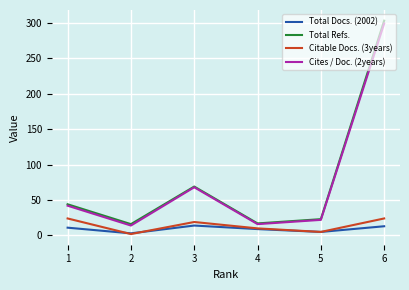

Is the value of Total Docs. (2002) at 4 greater than the value of Citable Docs. (3years) at 2?

Yes